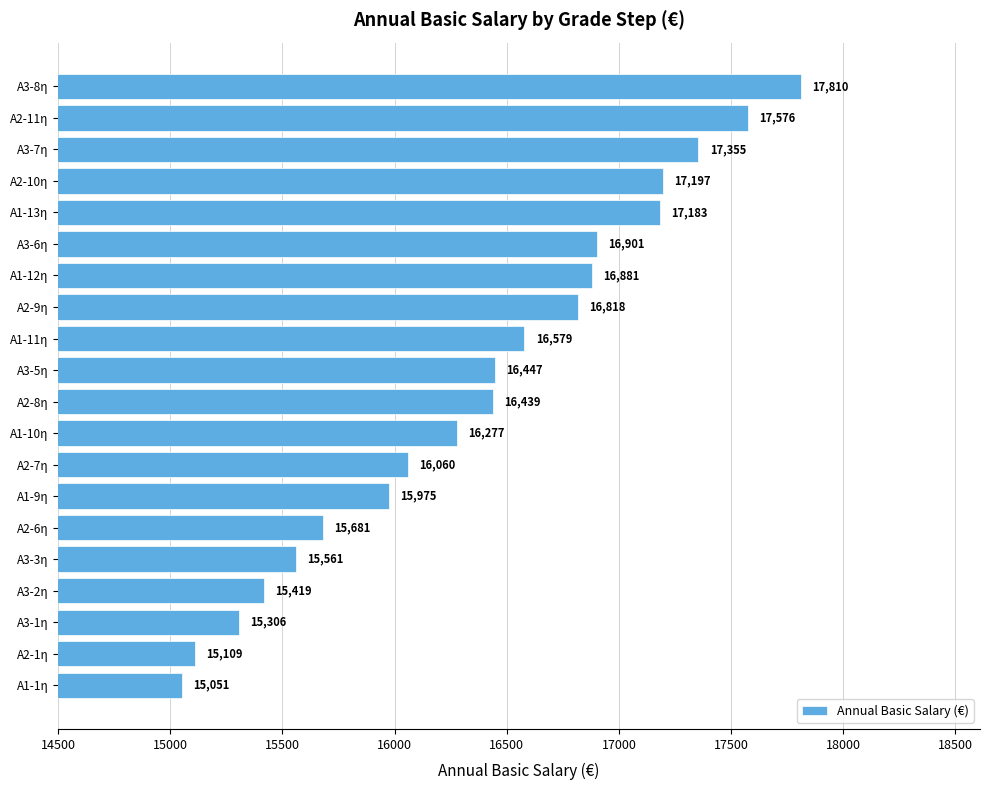

The value at A1-1η is 3052. True or false?

False